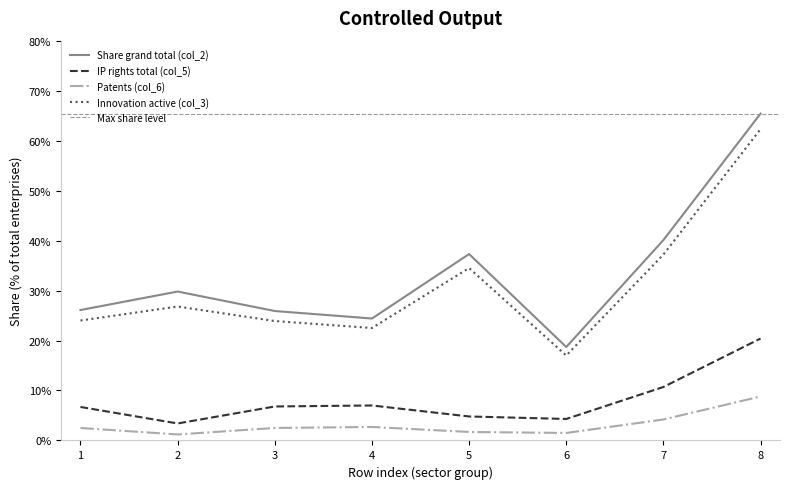

Which series has the largest total across all categories?

Share grand total (col_2)